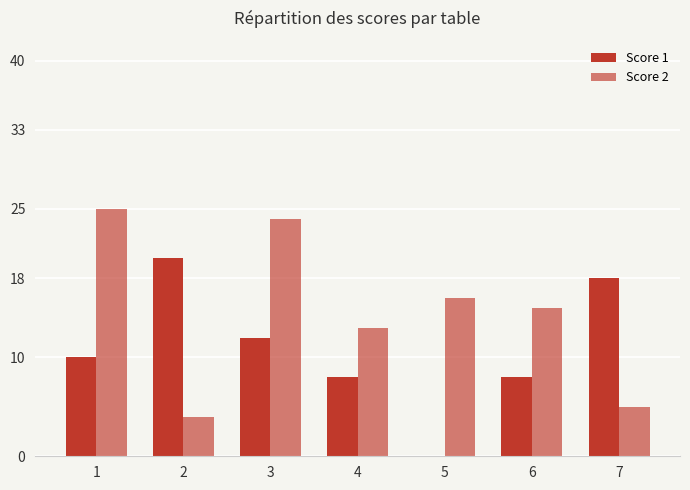

Rank the categories by Score 2 value from highest to lowest.

1, 3, 5, 6, 4, 7, 2